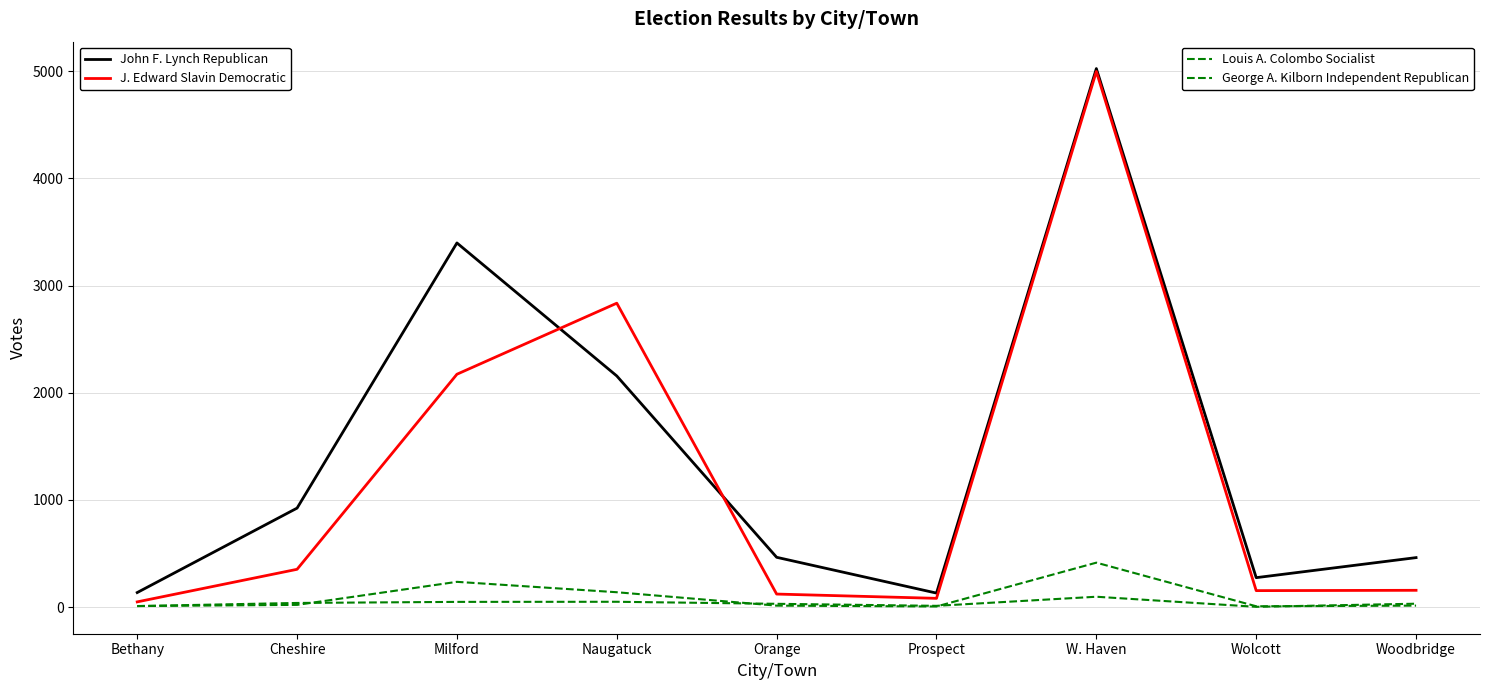

What is the label of the 7th point from the right?

Milford